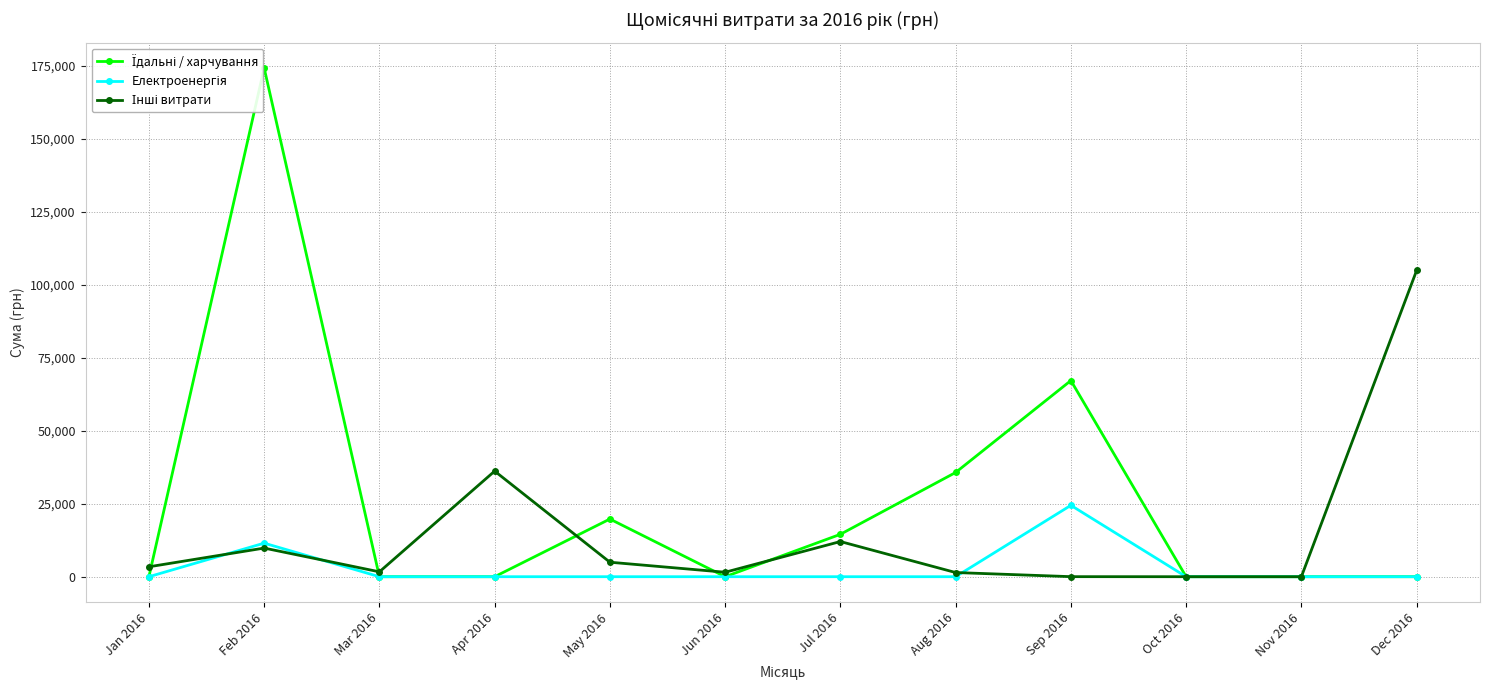

List the series in order of their peak value, lowest first.

Електроенергія, Інші витрати, Їдальні / харчування